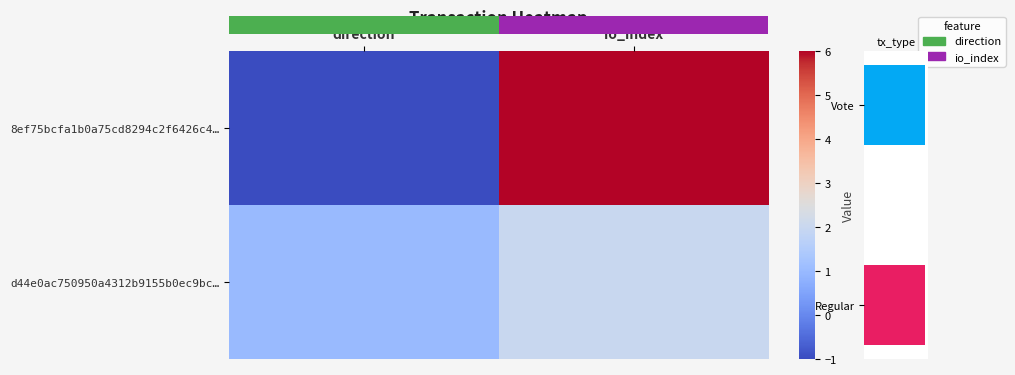

Reading left to right, what are all the values shown in this chart?

8ef75bcfa1b0a75cd8294c2f6426c4…: direction=-1	io_index=6
d44e0ac750950a4312b9155b0ec9bc…: direction=1	io_index=2